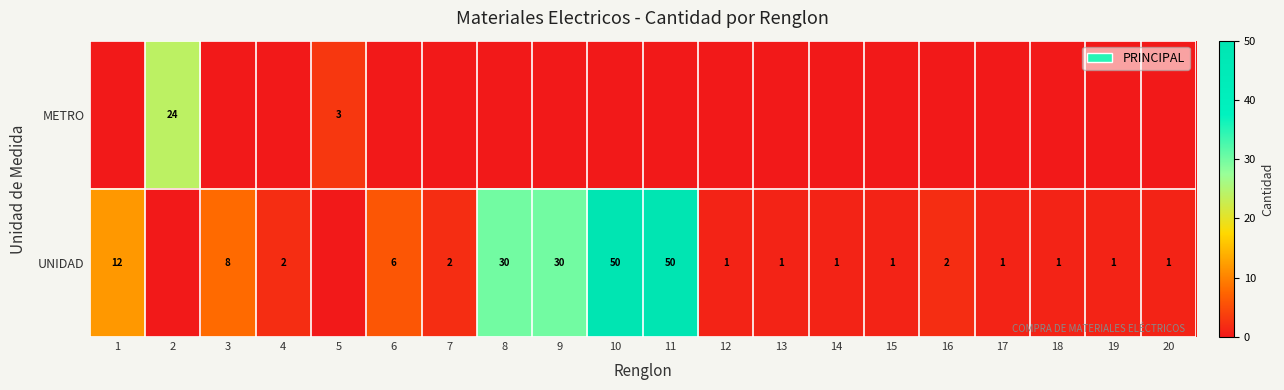

How many data points in row_0 are above 0?

2